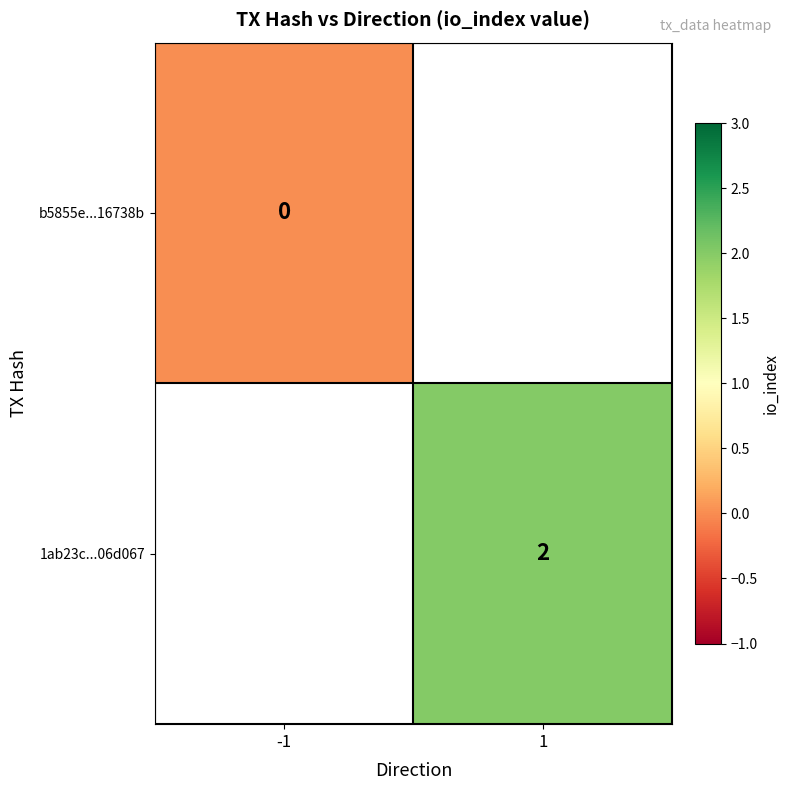

Is it true that 1ab23c...06d067 equals 3 at 1?

False